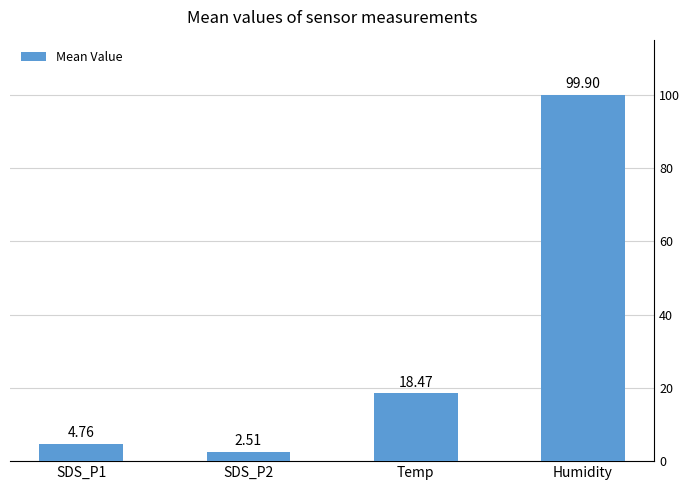

What is the difference between the second highest and minimum values?

16.0